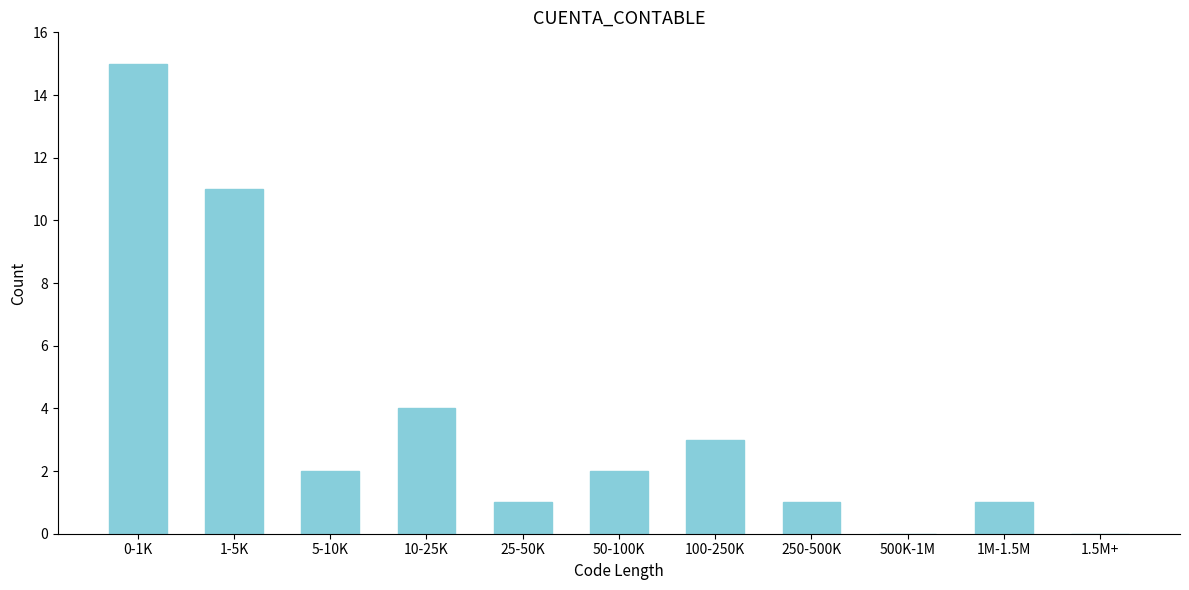

Reading right to left, list all the values displayed in this chart.

1.5M+=0	1M-1.5M=1	500K-1M=0	250-500K=1	100-250K=3	50-100K=2	25-50K=1	10-25K=4	5-10K=2	1-5K=11	0-1K=15